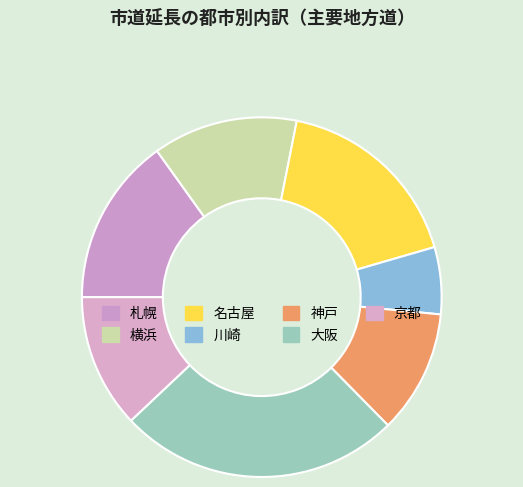

Rank the categories by value from highest to lowest.

大阪, 名古屋, 札幌, 横浜, 京都, 神戸, 川崎